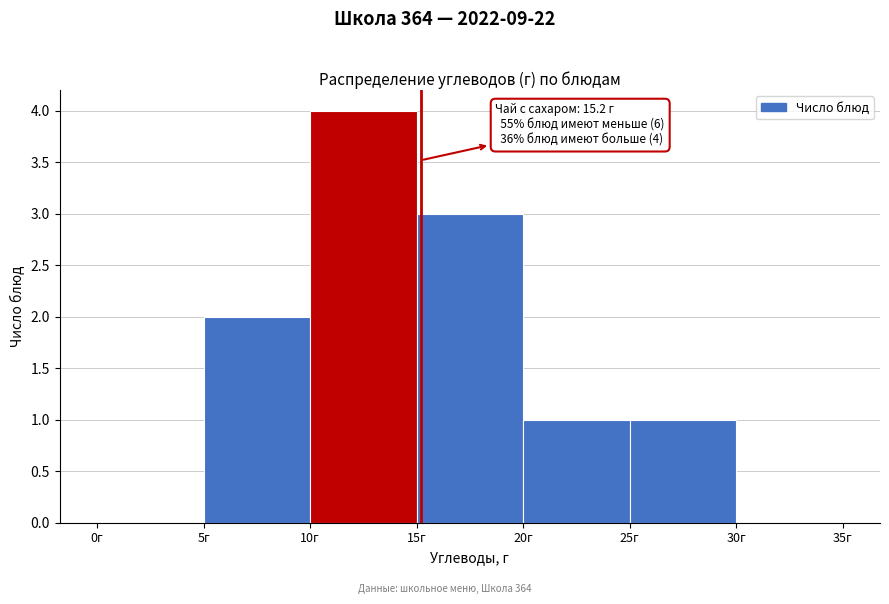

Over which range of the x-axis is the bar tallest?

10 to 15